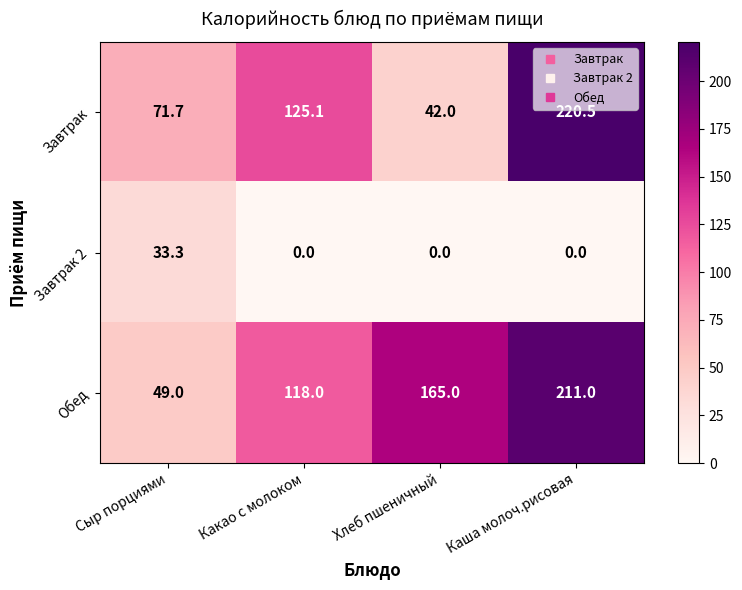

At which label is Завтрак closest to 131?

Какао с молоком